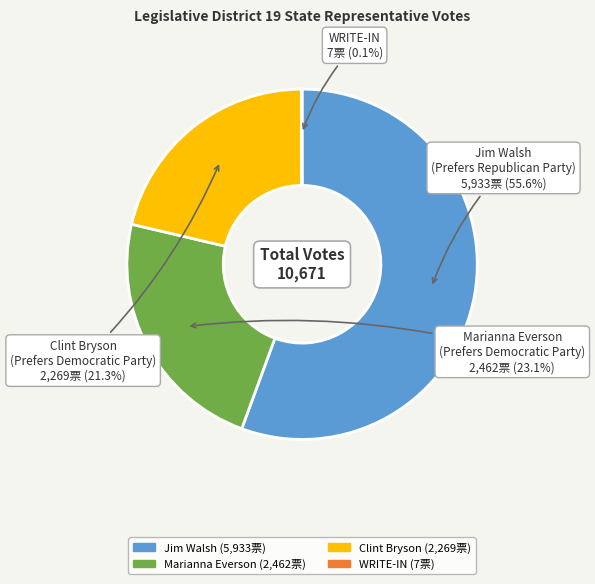

Which slice is the largest?

Jim Walsh